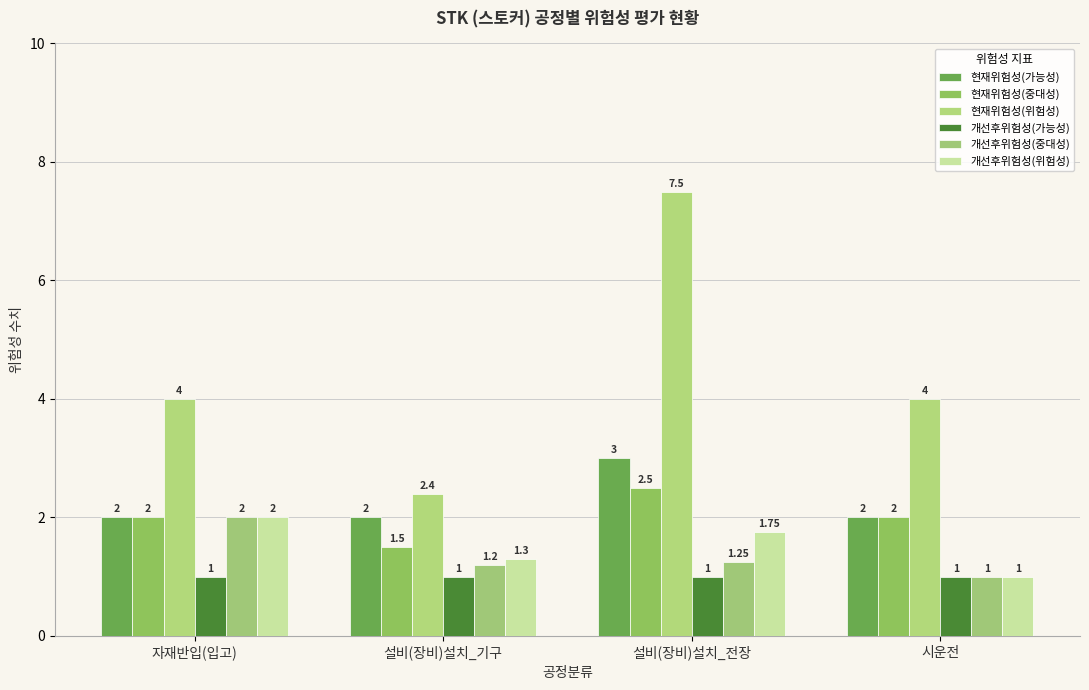

Which series changed the most between 설비(장비)설치_전장 and 시운전?

현재위험성(위험성)